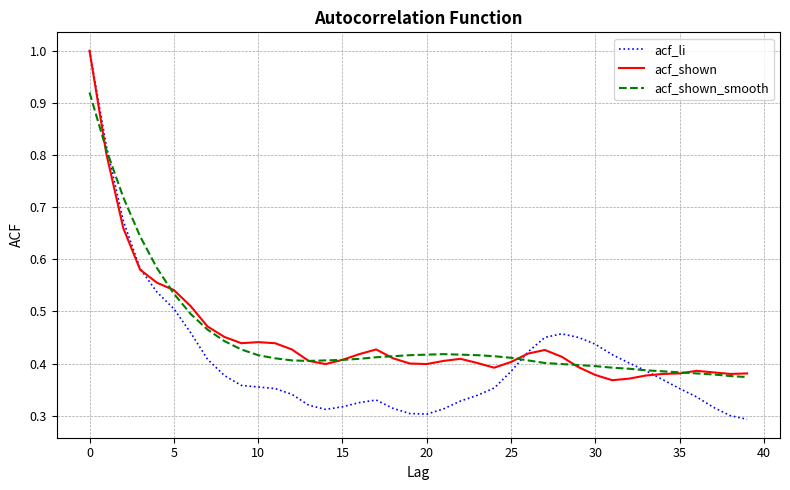

How many times do acf_li and acf_shown_smooth cross each other?

3